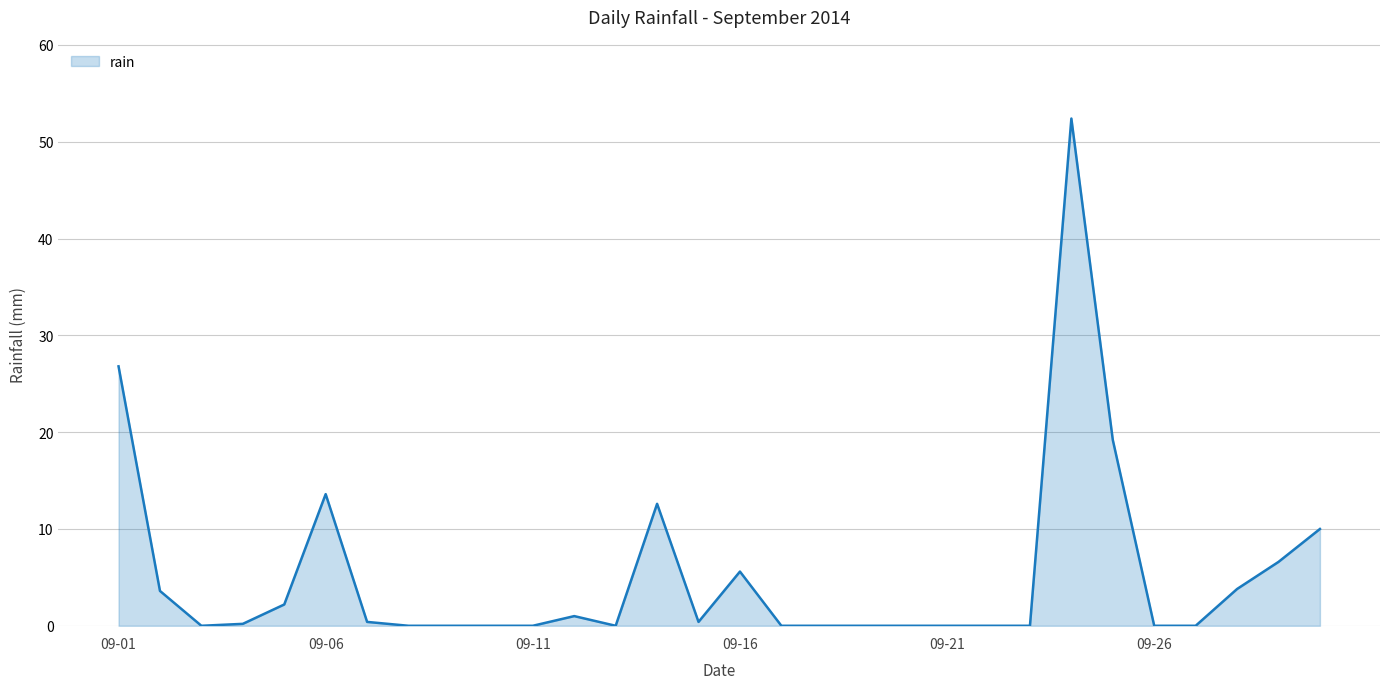

What is the greatest value displayed?

52.4